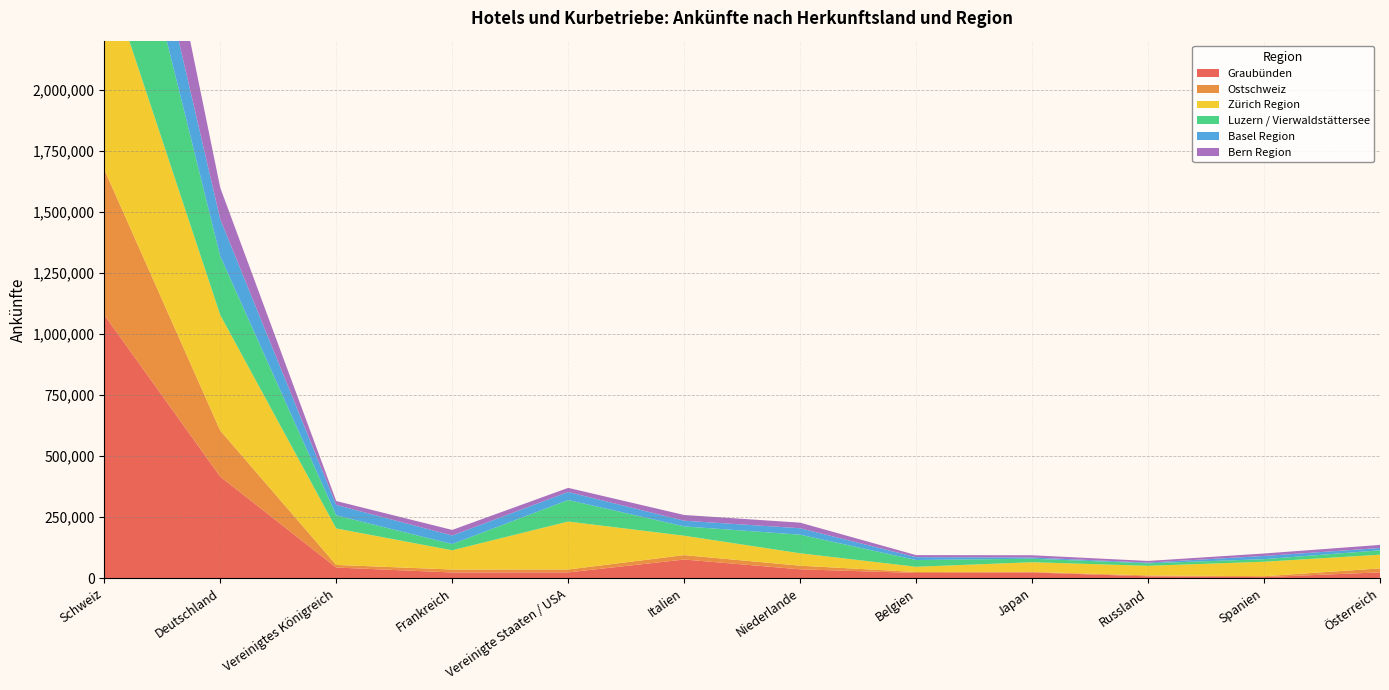

Reading left to right, transcribe all the data shown in this chart.

Graubünden: Schweiz=1077952	Deutschland=416035	Vereinigtes Königreich=44111	Frankreich=23990	Vereinigte Staaten / USA=24346	Italien=76920	Niederlande=36855	Belgien=21954	Japan=23989	Russland=8106	Spanien=5027	Österreich=24315
Ostschweiz: Schweiz=595243	Deutschland=188424	Vereinigtes Königreich=10729	Frankreich=12056	Vereinigte Staaten / USA=11780	Italien=18019	Niederlande=14813	Belgien=4008	Japan=2198	Russland=3717	Spanien=3573	Österreich=16266
Zürich Region: Schweiz=834548	Deutschland=472962	Vereinigtes Königreich=149278	Frankreich=78644	Vereinigte Staaten / USA=196202	Italien=79432	Niederlande=50780	Belgien=21335	Japan=39701	Russland=39407	Spanien=59275	Österreich=56036
Luzern / Vierwaldstättersee: Schweiz=719787	Deutschland=240975	Vereinigtes Königreich=53660	Frankreich=25515	Vereinigte Staaten / USA=88169	Italien=38119	Niederlande=76132	Belgien=27618	Japan=14353	Russland=10294	Spanien=10513	Österreich=18070
Basel Region: Schweiz=280889	Deutschland=151081	Vereinigtes Königreich=42651	Frankreich=35077	Vereinigte Staaten / USA=32861	Italien=23298	Niederlande=26393	Belgien=11764	Japan=4866	Russland=2889	Spanien=13155	Österreich=9480
Bern Region: Schweiz=408222	Deutschland=128774	Vereinigtes Königreich=15803	Frankreich=22720	Vereinigte Staaten / USA=16757	Italien=23401	Niederlande=22802	Belgien=8302	Japan=9278	Russland=6701	Spanien=10041	Österreich=12502